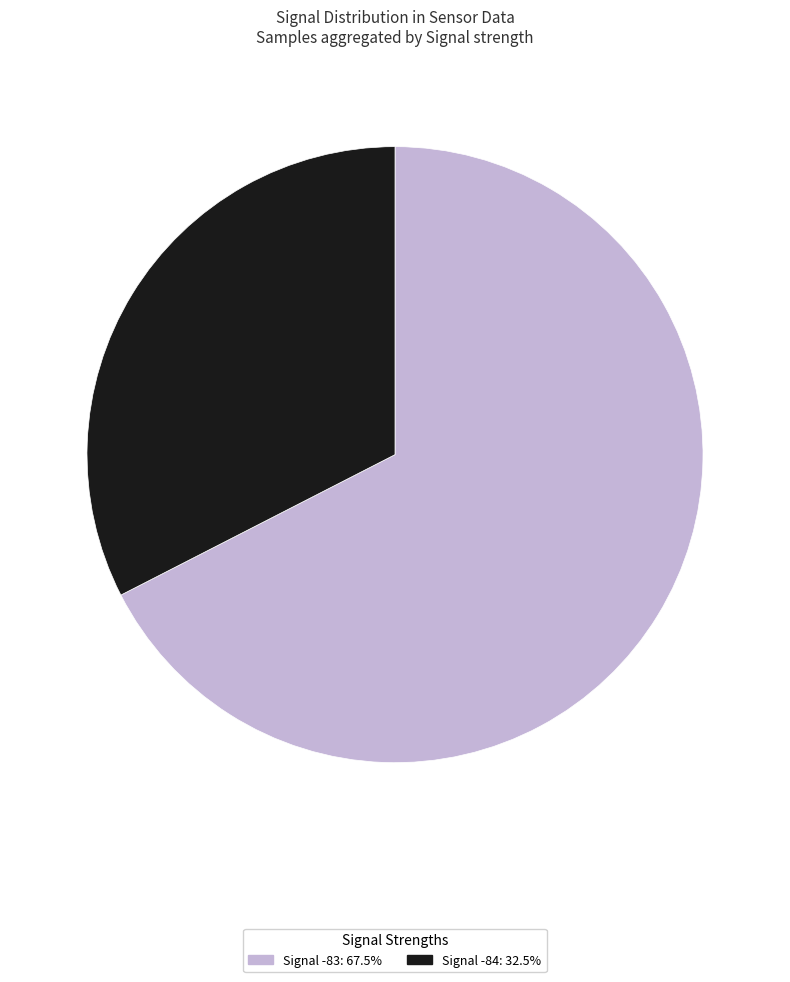

Does any single category account for the majority?

Yes